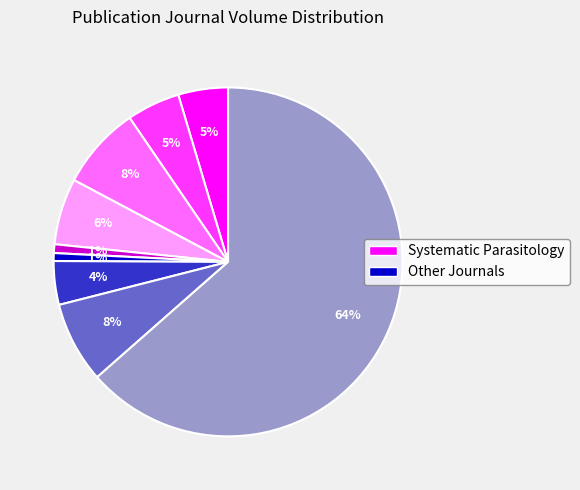

To the nearest percent, what is the average slice percentage?

11%